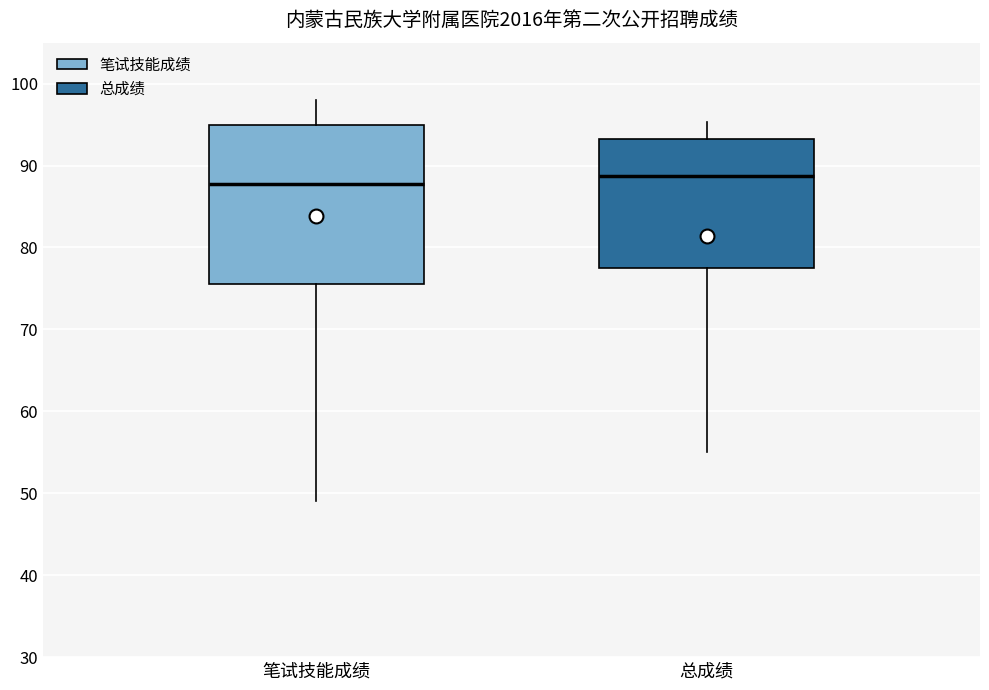

Which box's median line is the lowest?

笔试技能成绩